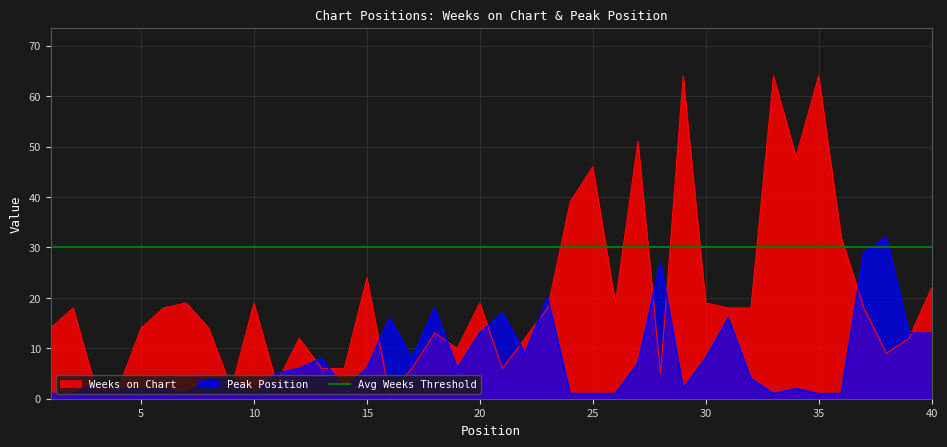

What is the difference between the maximum and minimum values in the Weeks on Chart series?

63